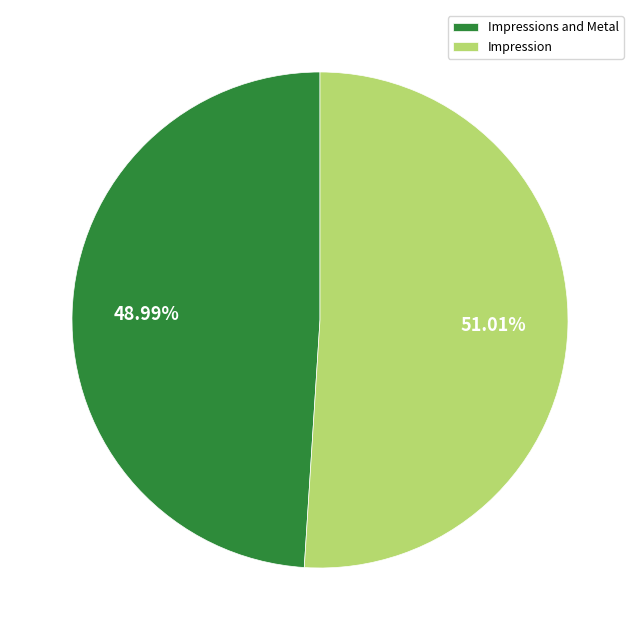

How many slices are in this pie chart?

2